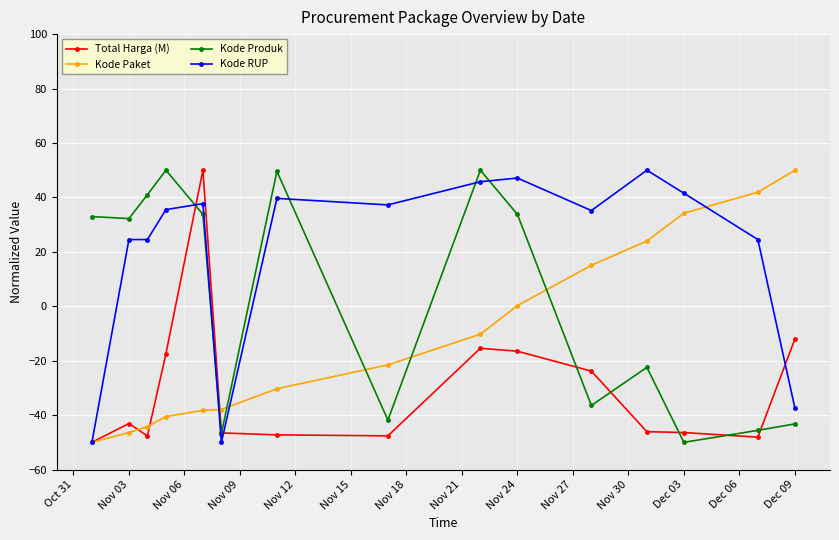

What is the value of the Kode RUP point at the 1st from the left?

-50.0